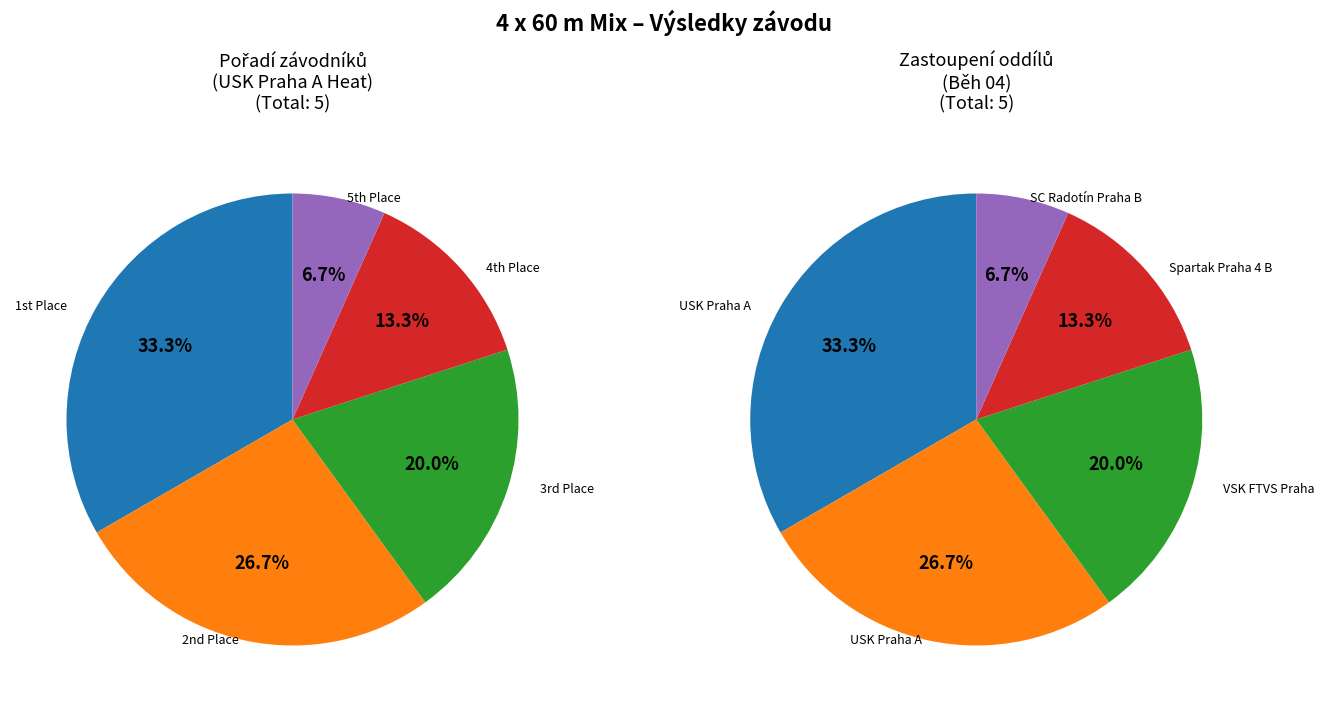

Is it true that Pogorelský, Michal, Marešová, Dorňáková is 40% of the pie?

False